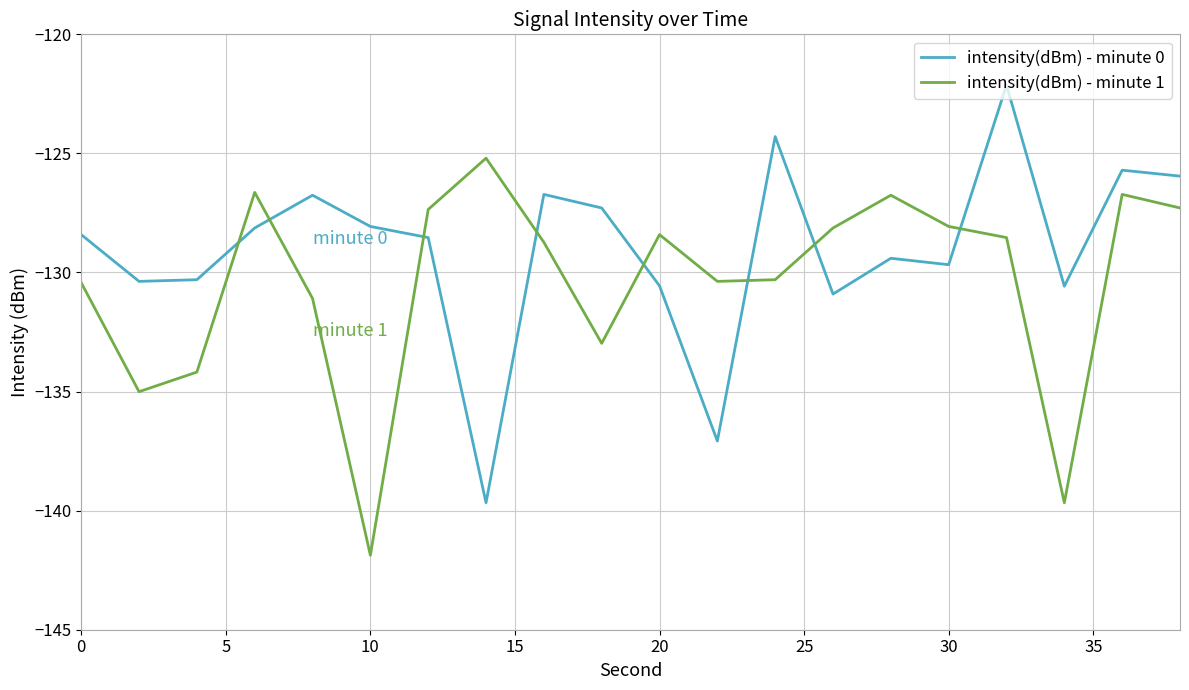

Which series has the largest total across all categories?

intensity(dBm) - minute 0